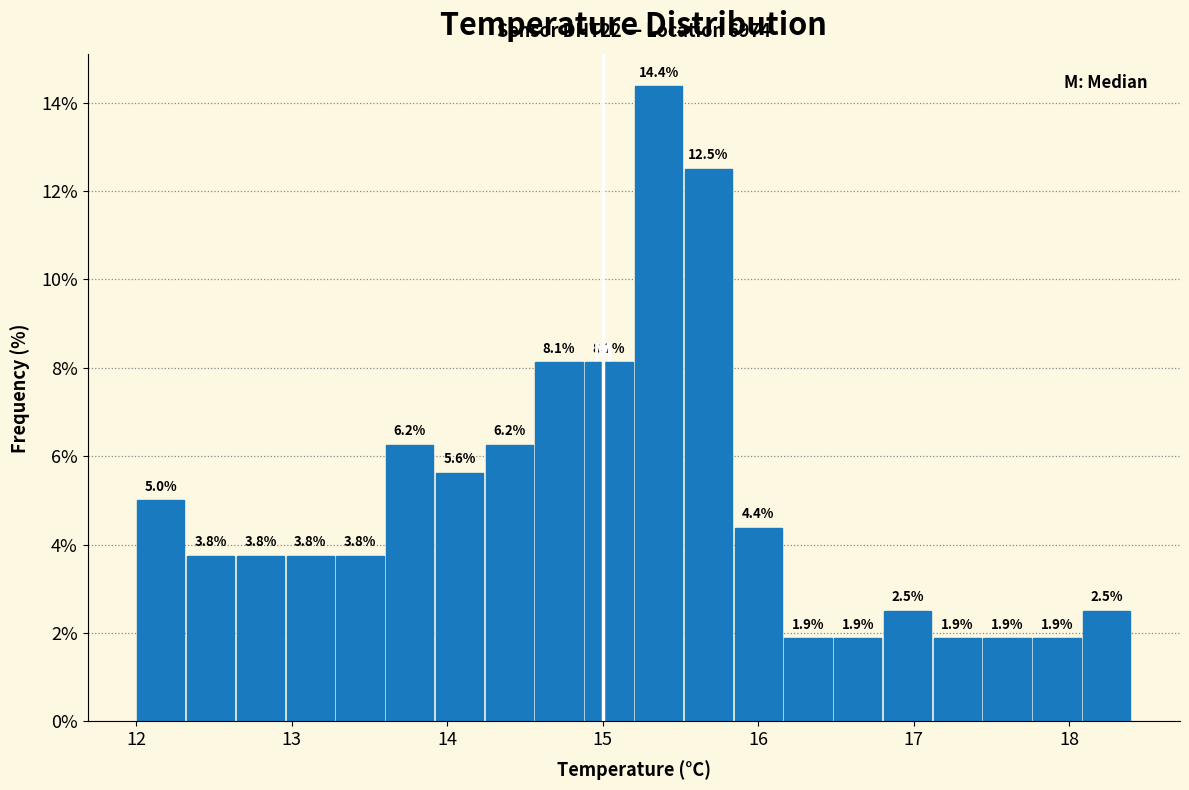

Around what value on the x-axis is the tallest bar? Give the approximate position of its centre, as read against the axis.

15.4